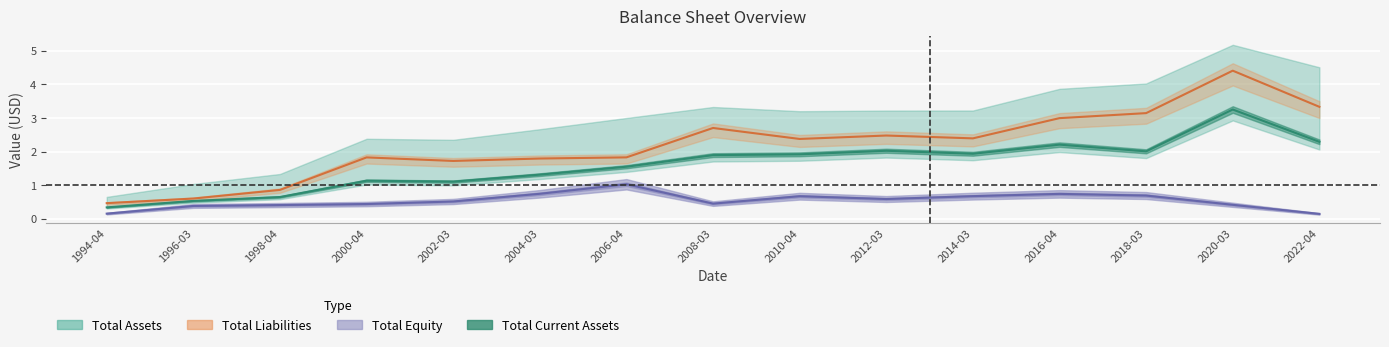

What is the value of the Total Equity point at the 5th from the left?

0.5